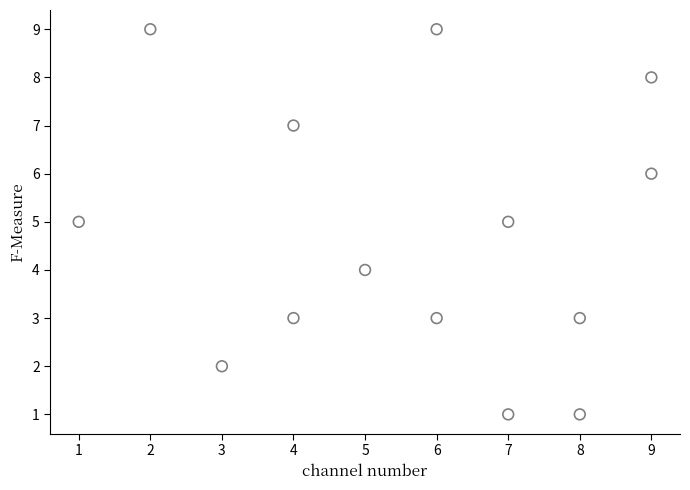

What is the range of Y values (max minus min)?

8